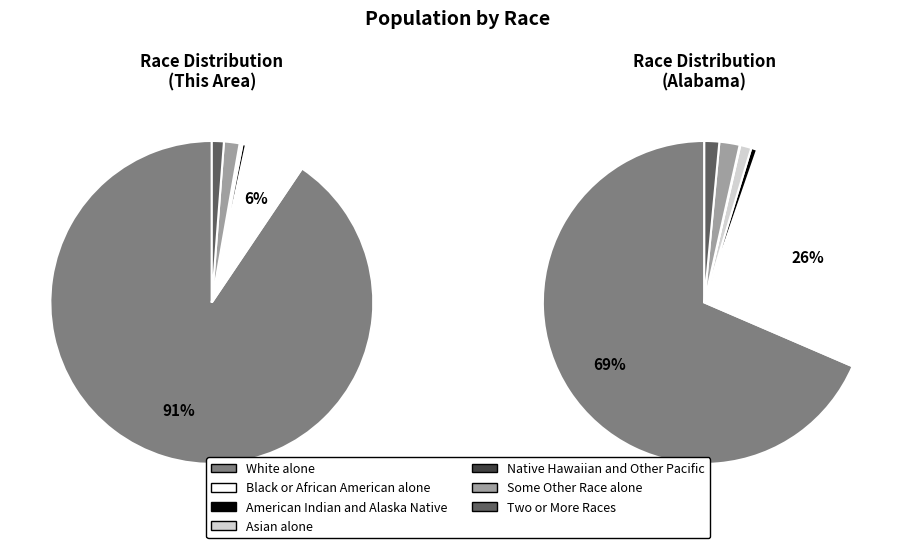

Which slice is the smallest?

Native Hawaiian and Other Pacific